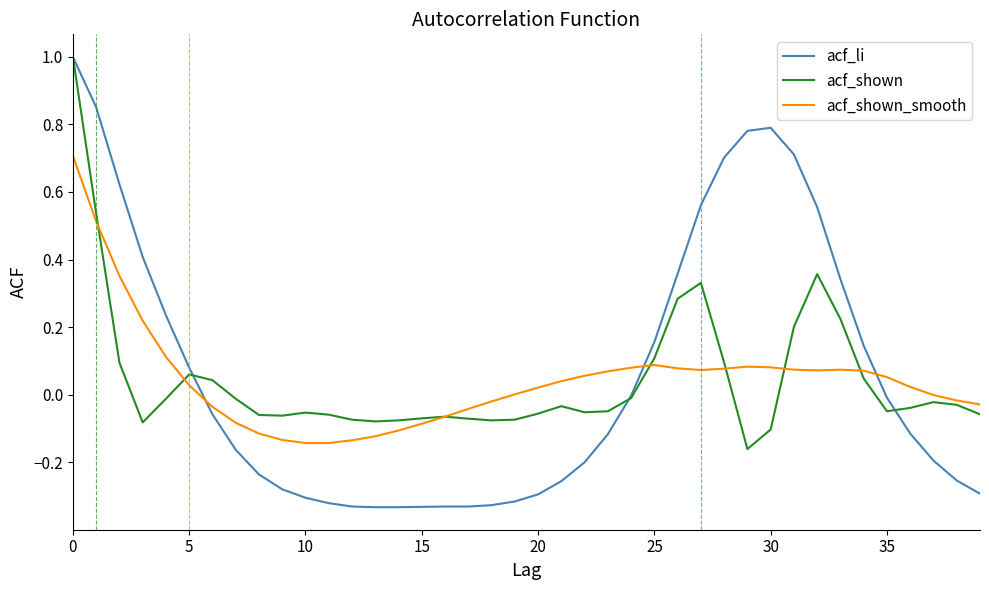

Which series has the widest spread of values?

acf_li